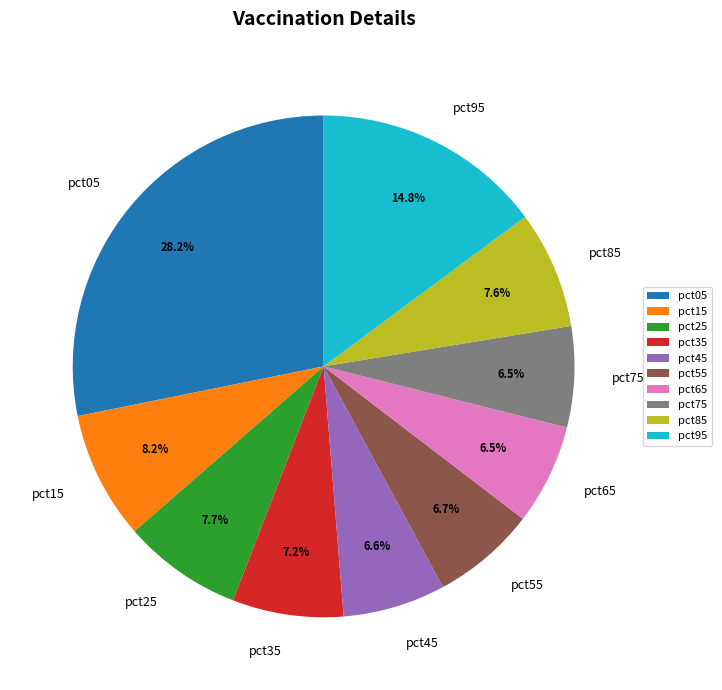

Is pct55 the majority of the pie?

No